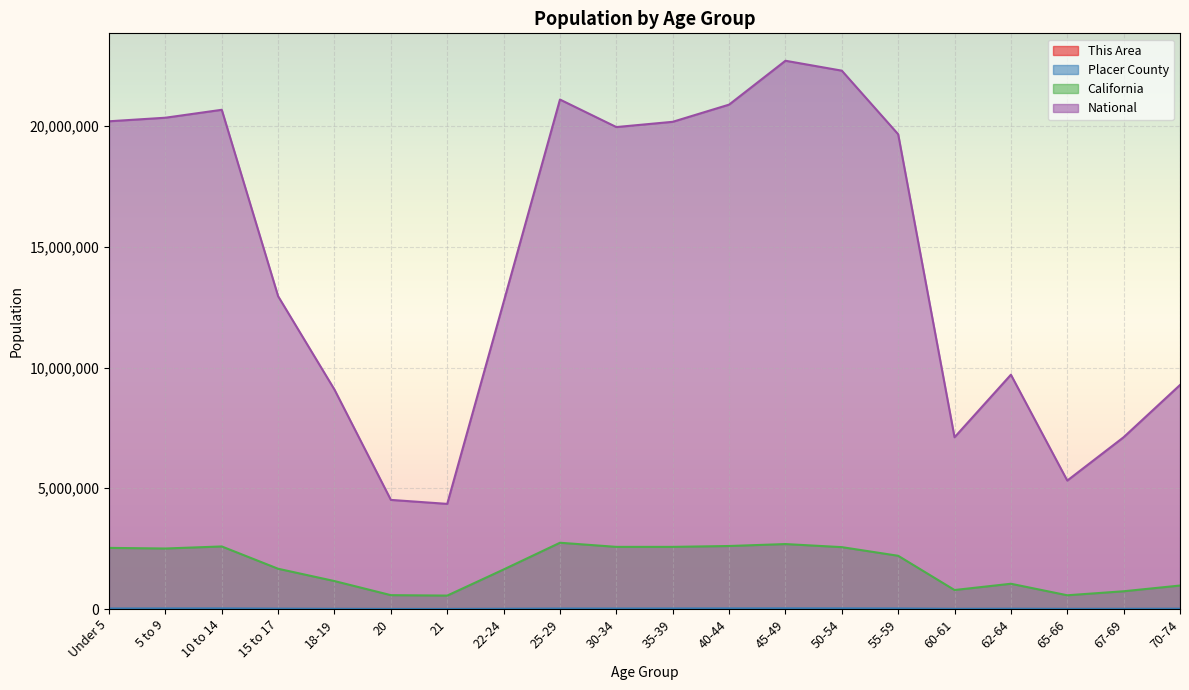

True or false: This Area and Placer County intersect in this chart.

False